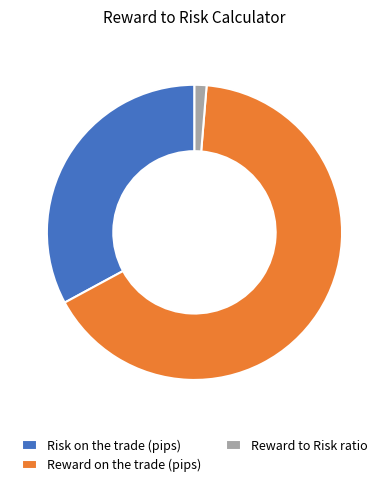

Do Risk on the trade (pips) and Reward to Risk ratio together represent more than half of the pie?

No